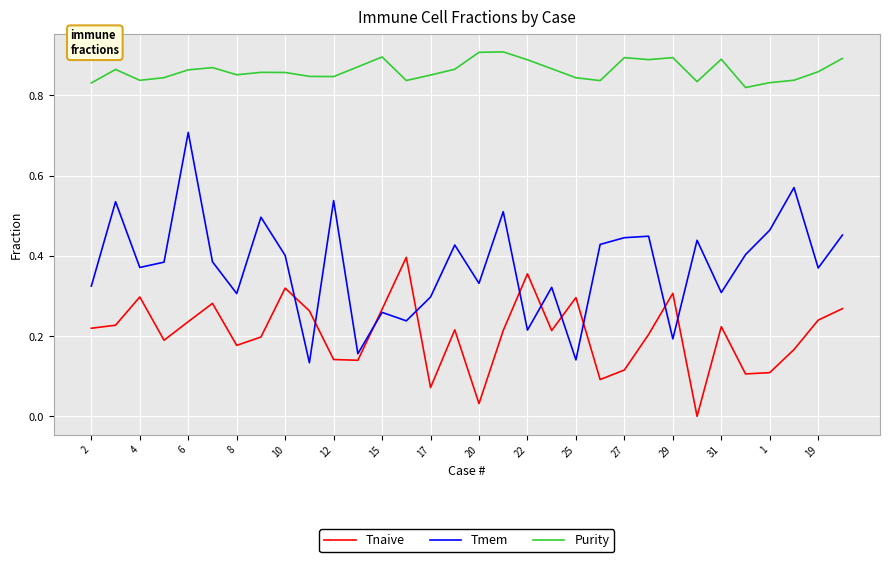

Which series has the largest total across all categories?

Purity